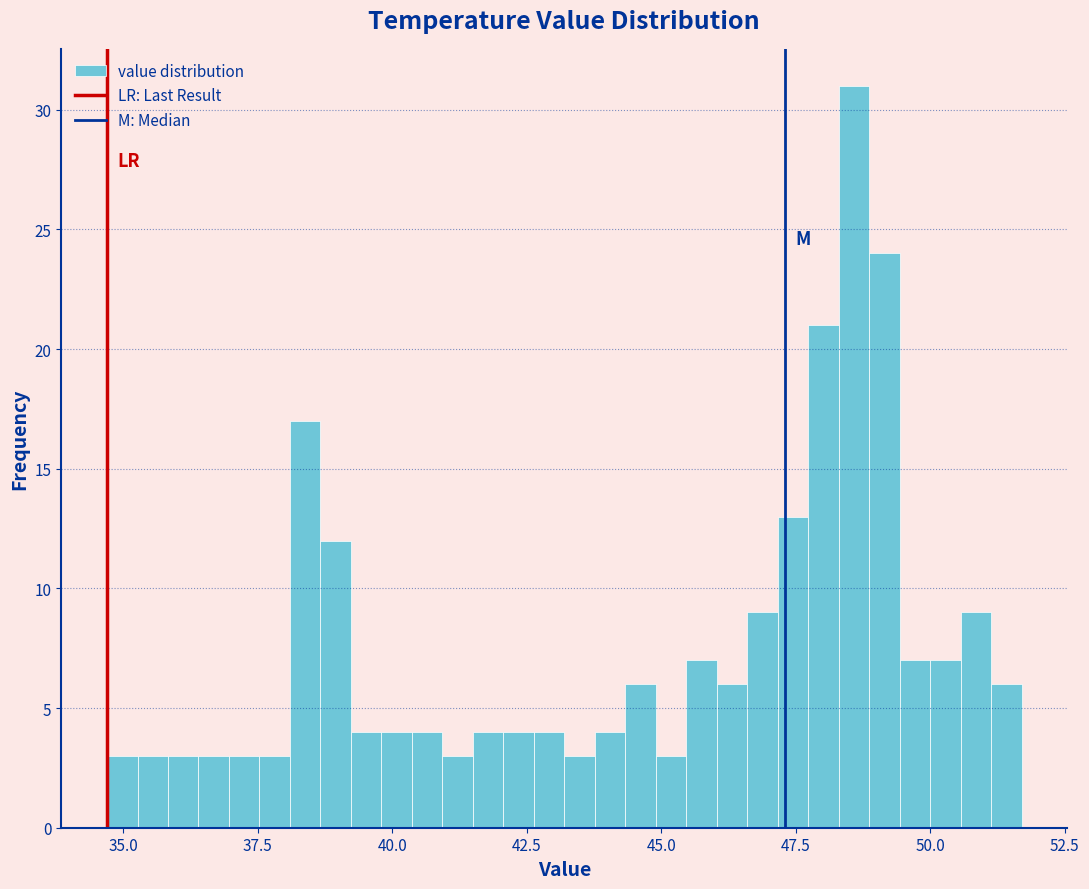

Around what value on the x-axis is the tallest bar? Give the approximate position of its centre, as read against the axis.

48.5